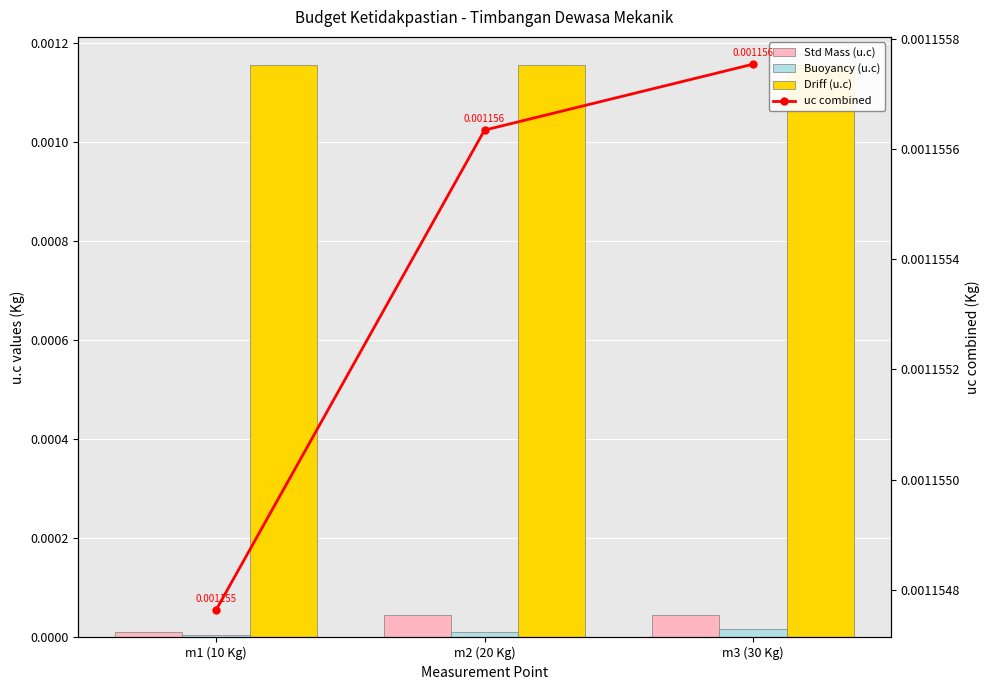

Which series changed the most between m1 (10 Kg) and m3 (30 Kg)?

Std Mass (u.c)